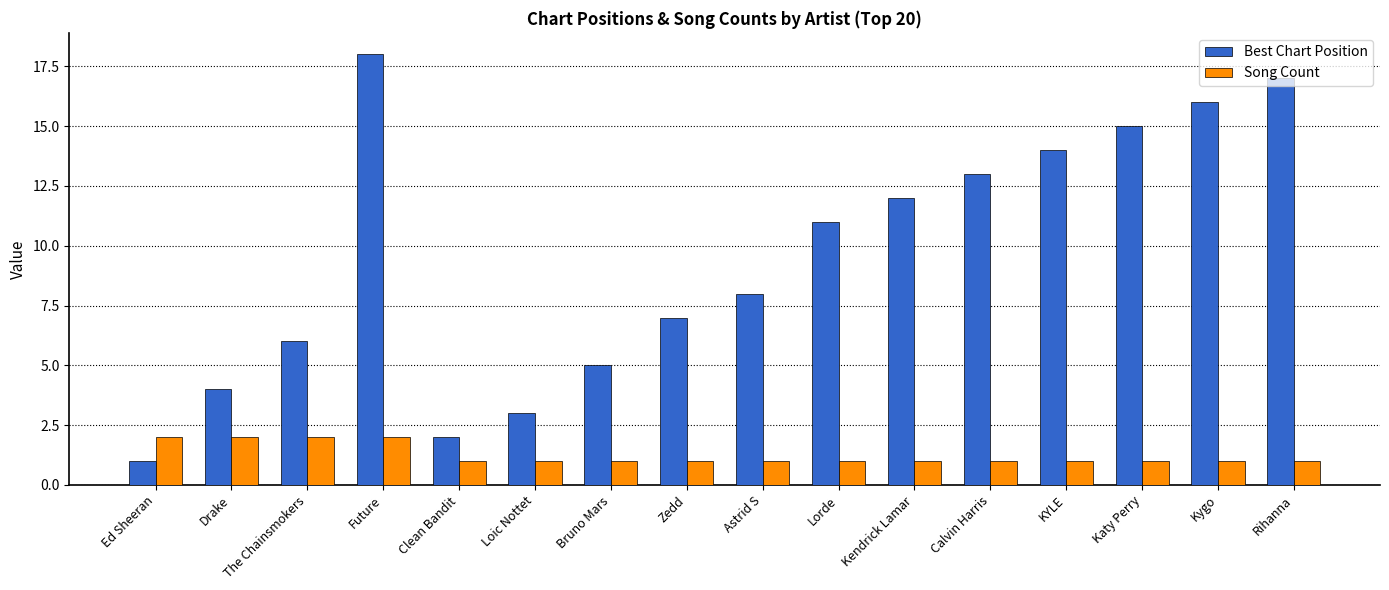

Is it true that Best Chart Position equals 9 at Future?

False